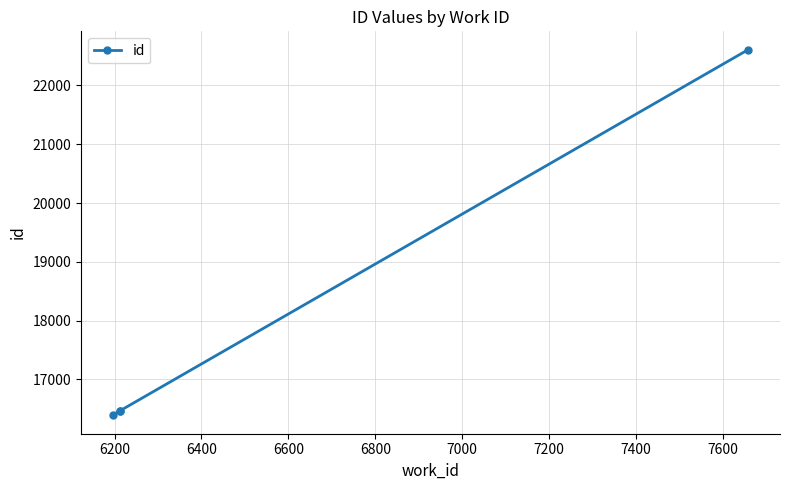

Is this an area chart (filled region under the line)?

No